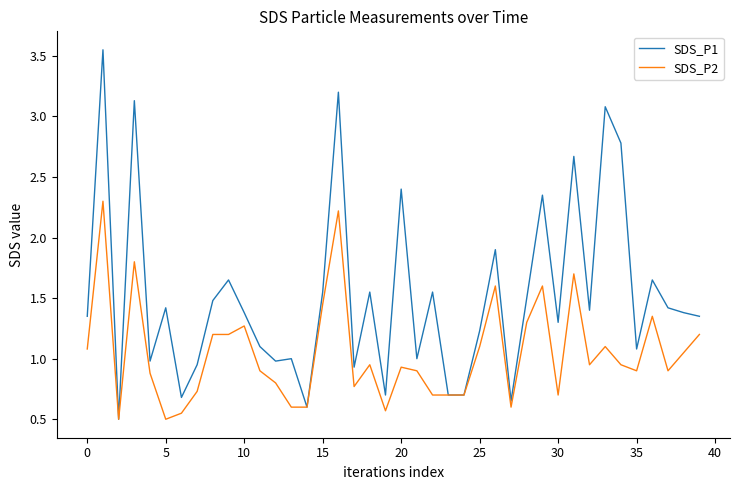

List the series in order of their peak value, highest first.

SDS_P1, SDS_P2